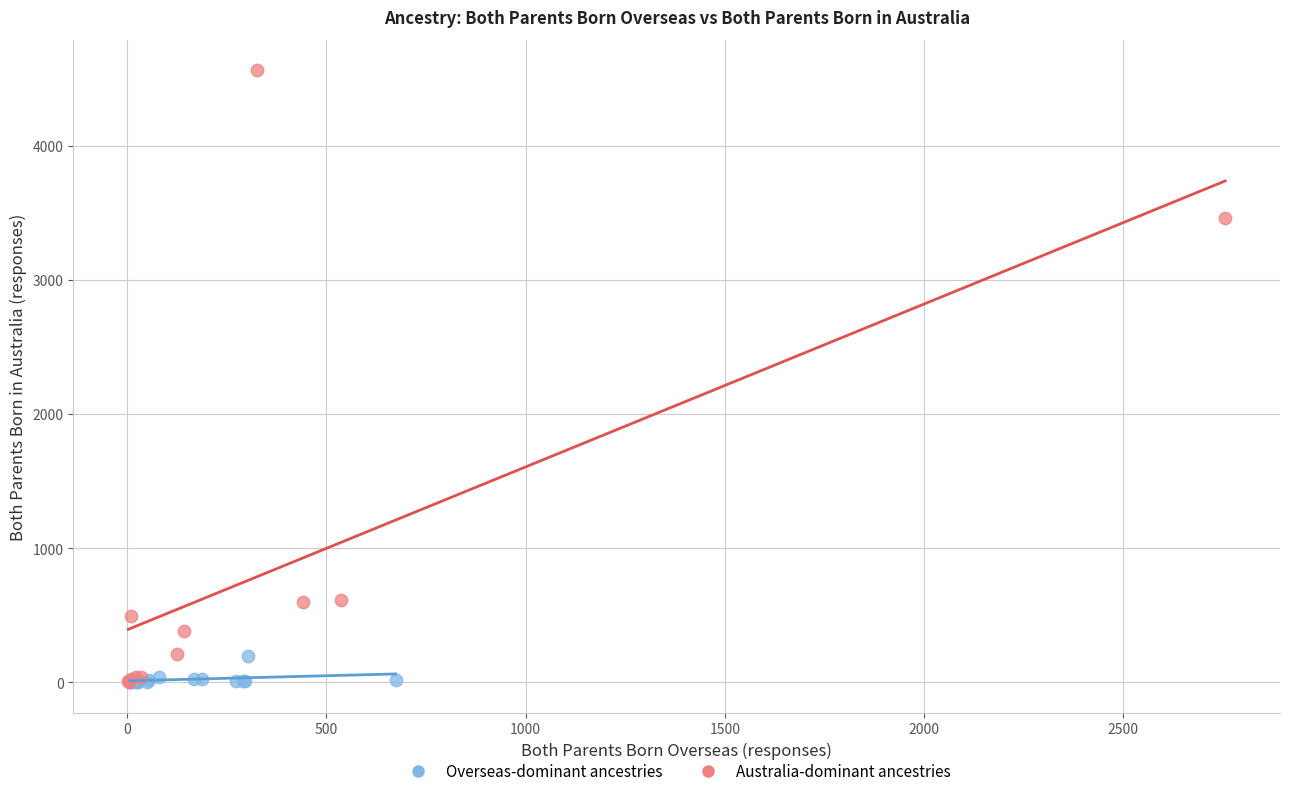

Which series reaches the maximum Y coordinate?

Australia-dominant ancestries